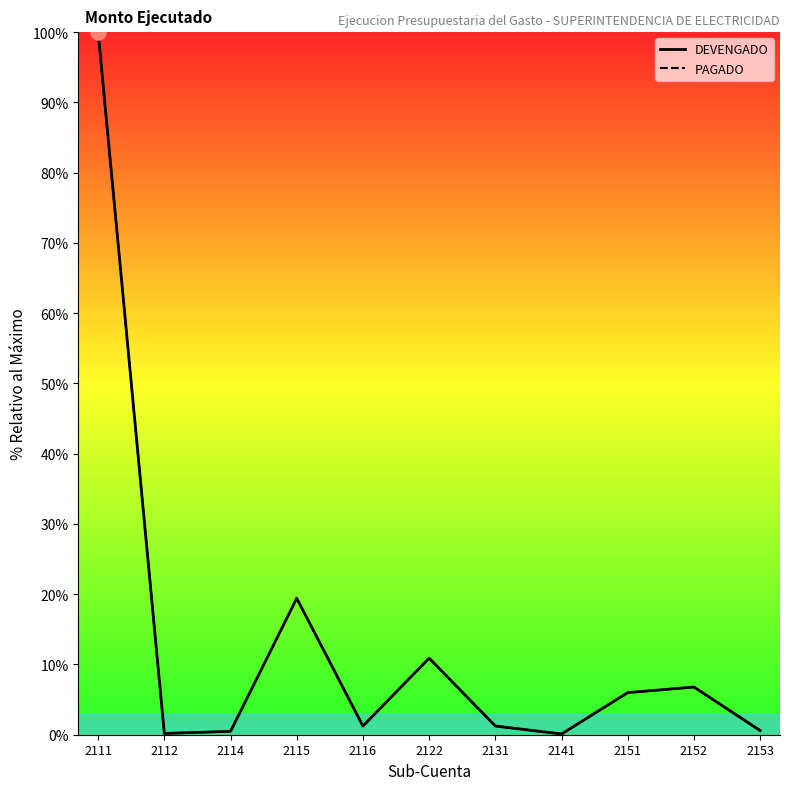

Which series contains the highest Y value?

DEVENGADO